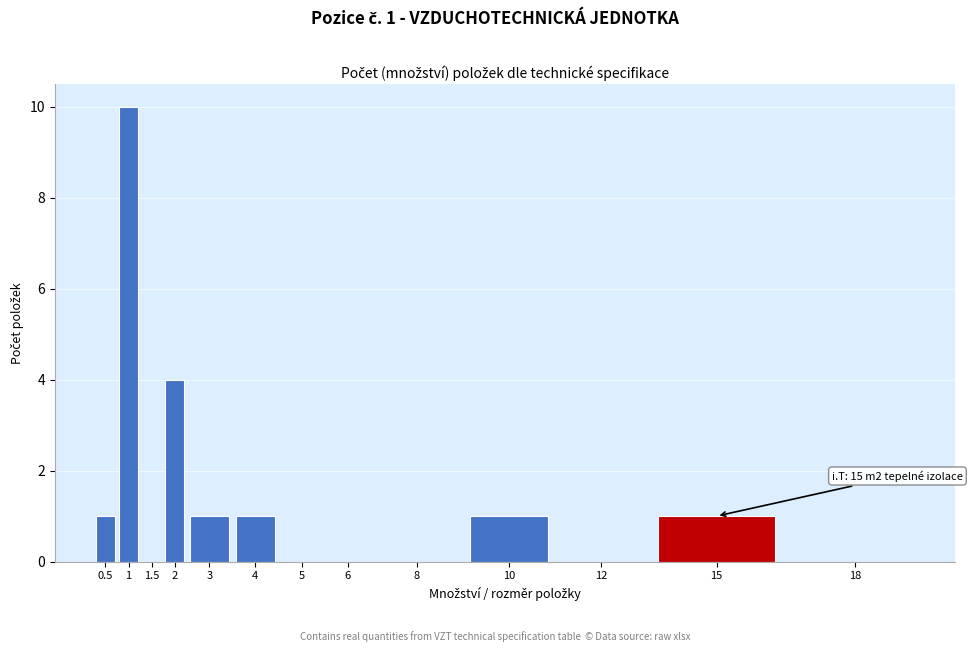

Reading left to right, transcribe all the data shown in this chart.

0.5=1	1=10	1.5=0	2=4	3=1	4=1	5=0	6=0	8=0	10=1	12=0	15=1	18=0